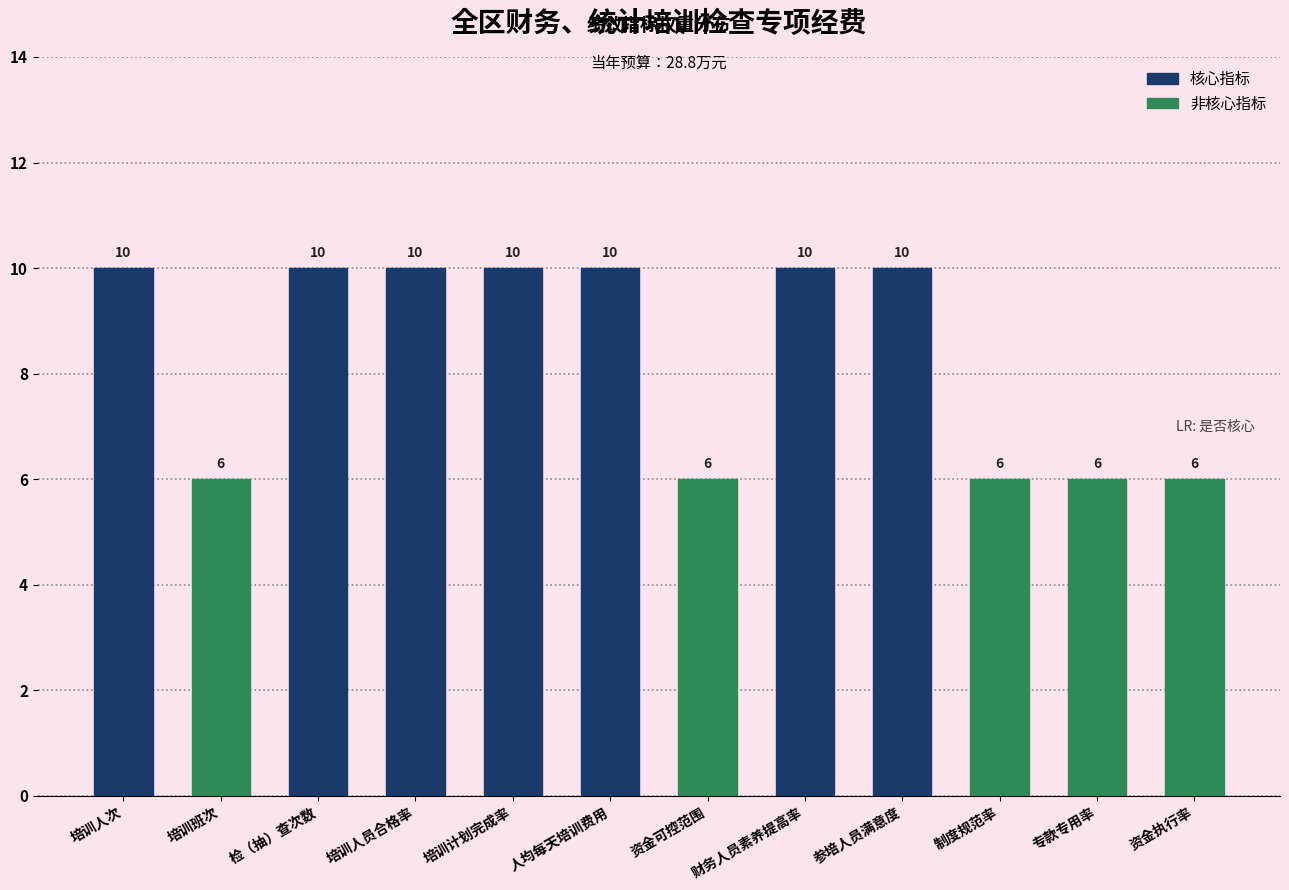

Are the bars grouped side by side (vs. stacked)?

No